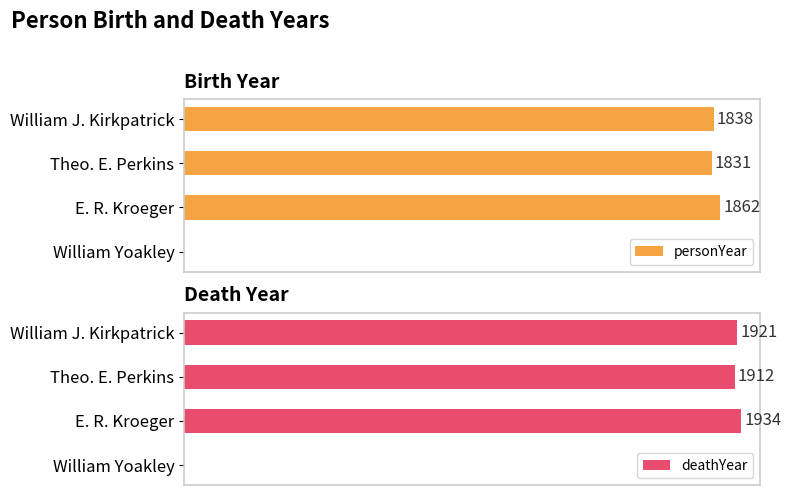

What is the average value of the personYear series?

1383